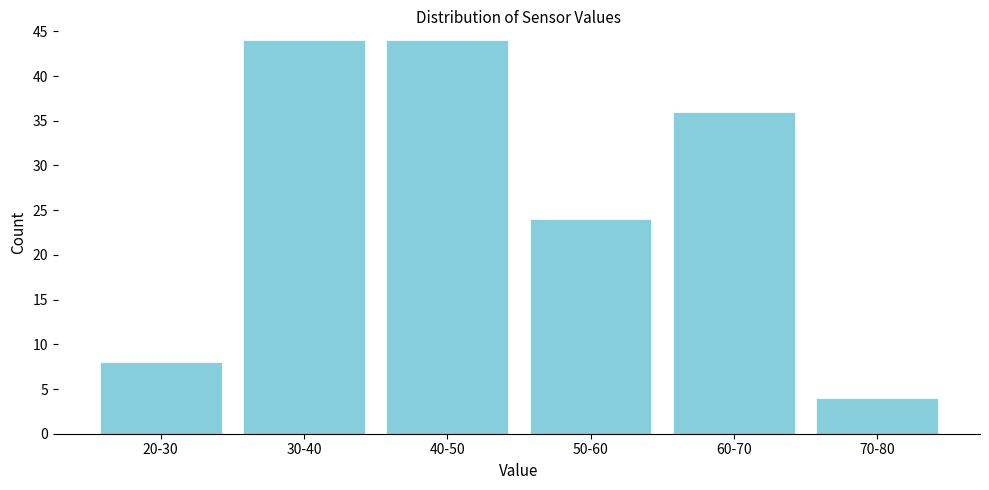

Reading right to left, transcribe all the data shown in this chart.

70-80=4	60-70=36	50-60=24	40-50=44	30-40=44	20-30=8